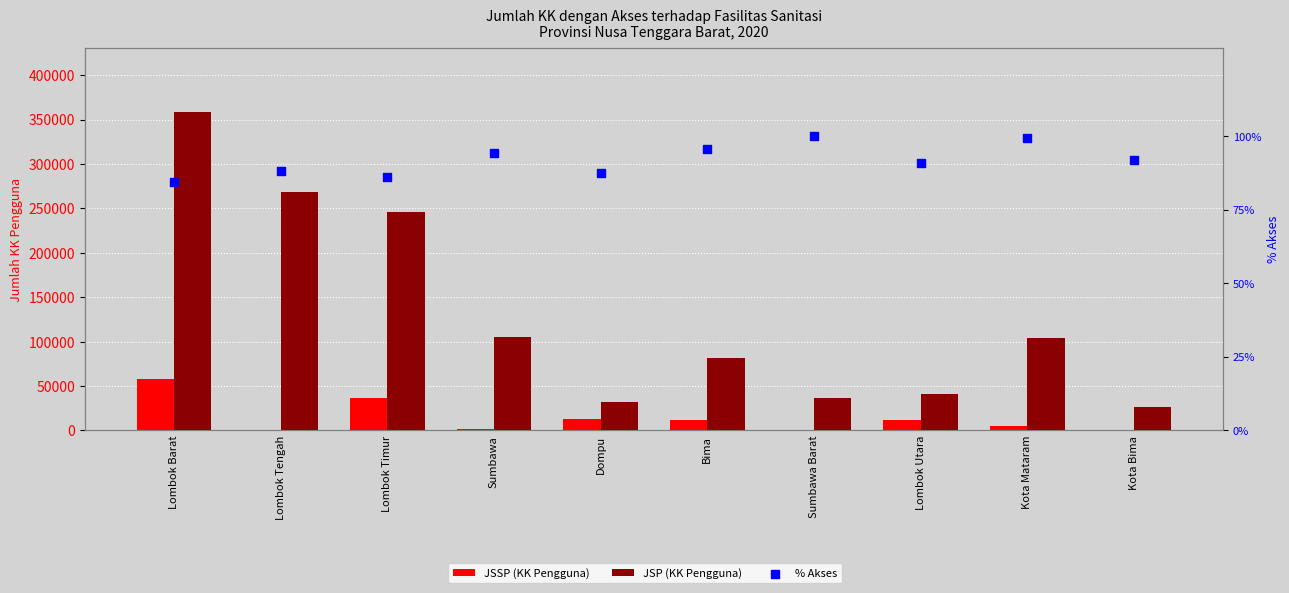

Which series contains the highest Y value?

JSP (KK Pengguna)